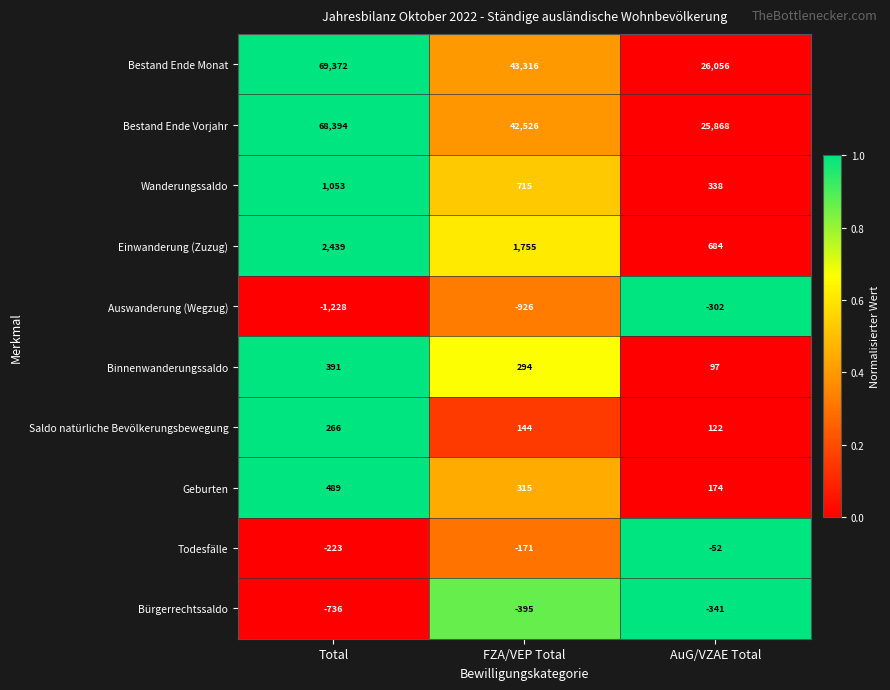

What is the difference between the Bestand Ende Vorjahr values at AuG/VZAE Total and Total?

42526